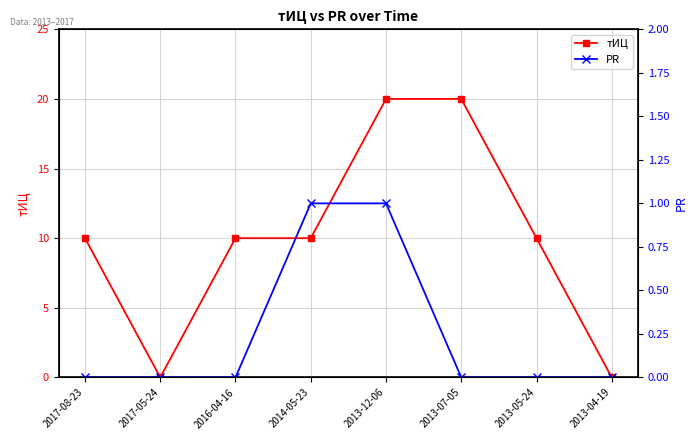

Is it true that PR equals 0 at 2017-08-23?

False